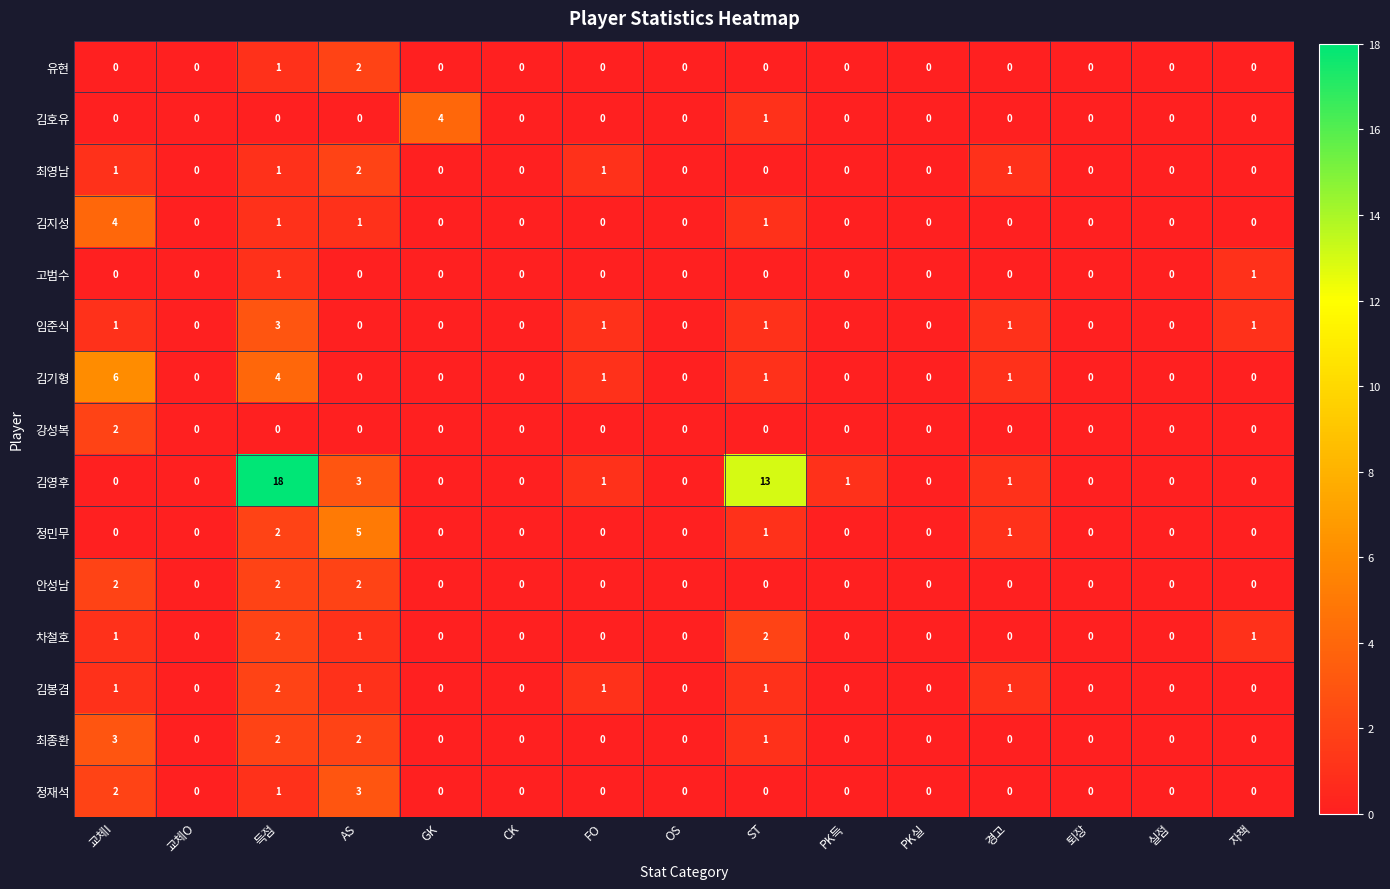

Which series has the largest total across all categories?

김영후